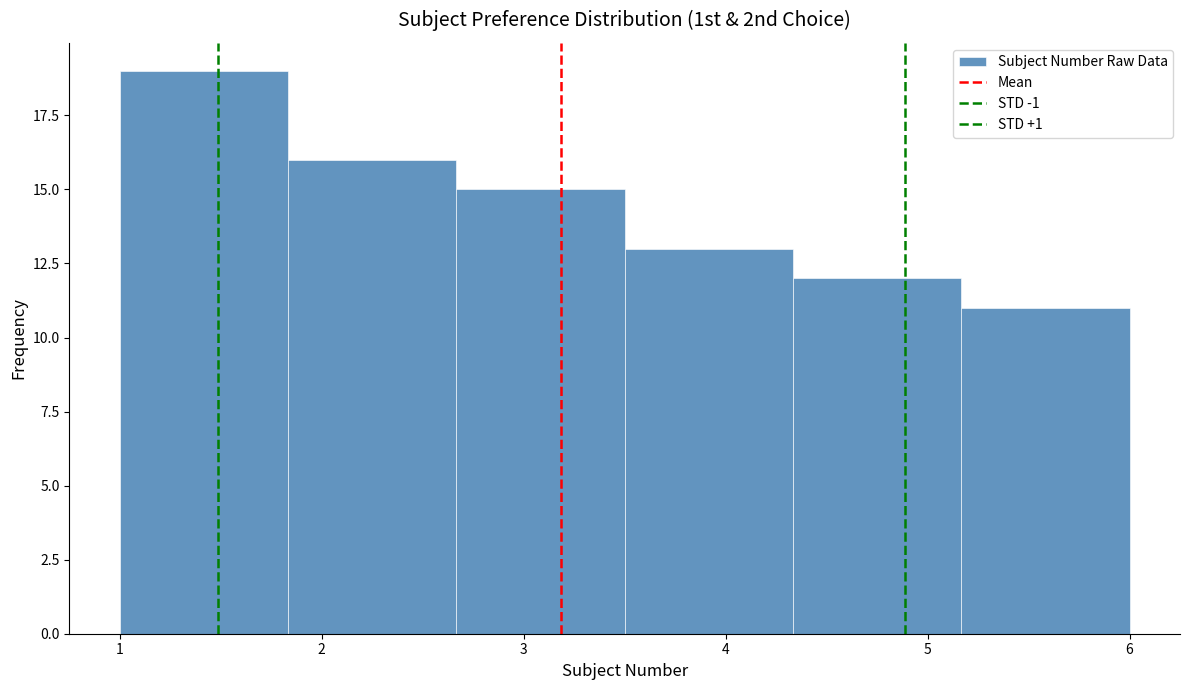

How tall is the bar that spans 4.3 to 5.2 on the x-axis? Neither the bar edges nor the heights are printed on the chart, so give them approximately, as read against the axes.

12